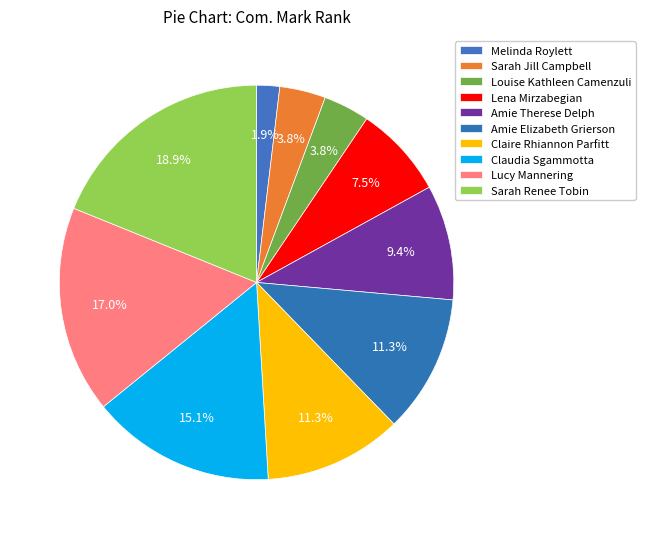

Which slice is the largest?

Sarah Renee Tobin